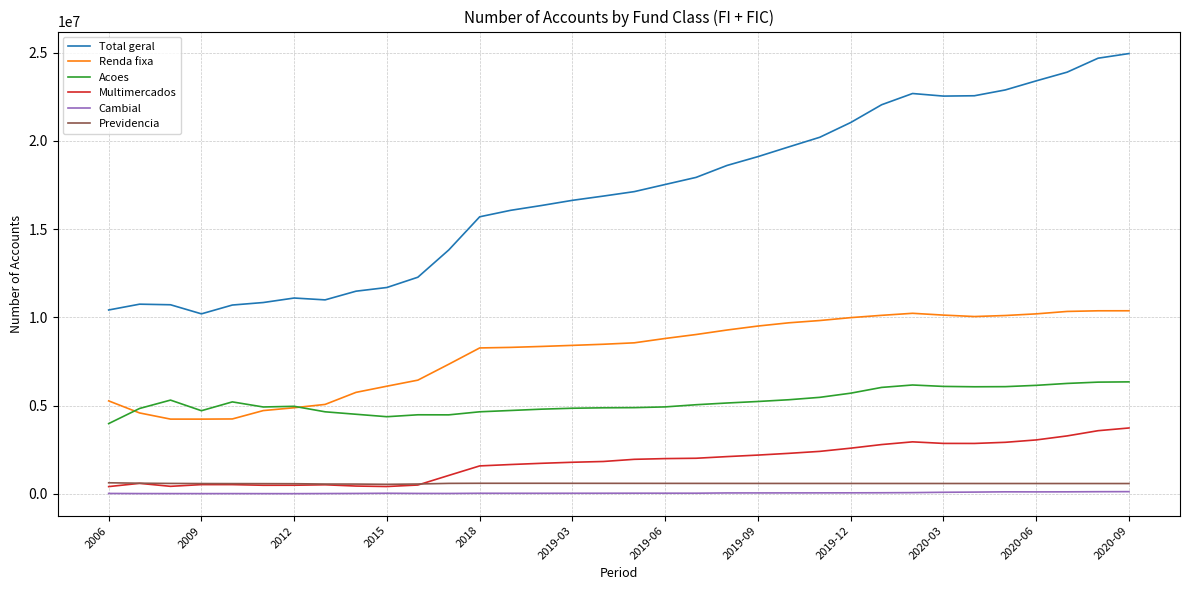

What is the minimum value for Total geral?

10195650